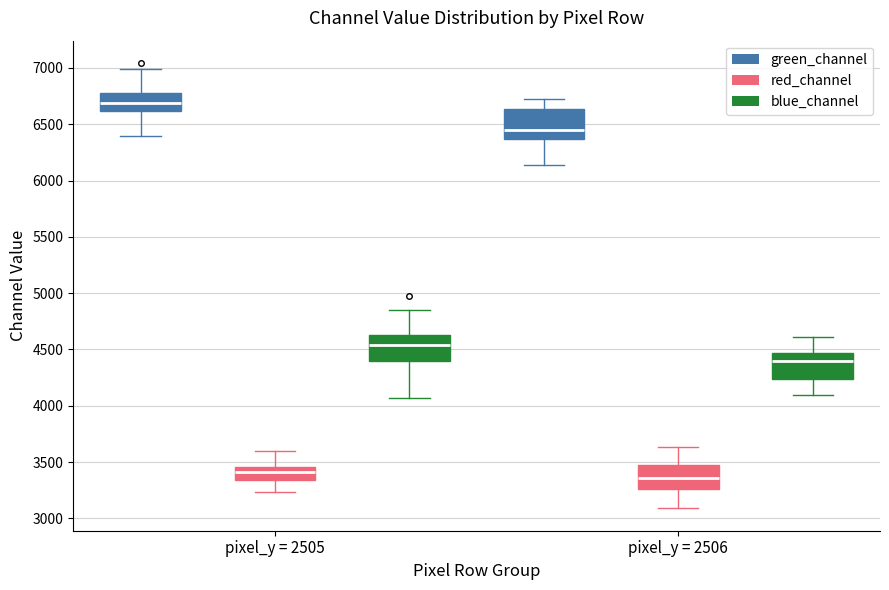

Where does the lower whisker of the box for pixel_y = 2506 (blue_channel) end on the y-axis? The values are not printed on the chart, so give them approximately, as read against the axis.

4100